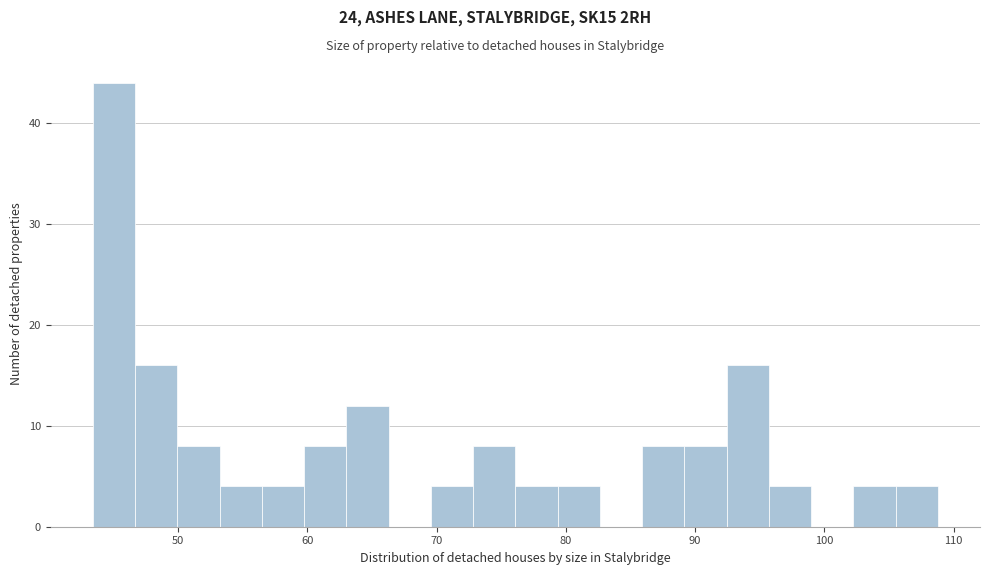

Around what value on the x-axis is the tallest bar? Give the approximate position of its centre, as read against the axis.

45